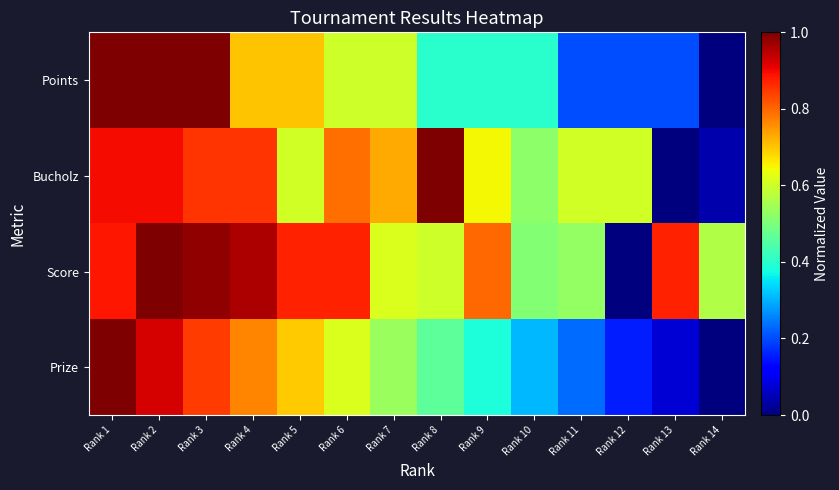

Reading right to left, extract all data points from this chart.

Points: Rank 14=0.0	Rank 13=0.2	Rank 12=0.2	Rank 11=0.2	Rank 10=0.4	Rank 9=0.4	Rank 8=0.4	Rank 7=0.6	Rank 6=0.6	Rank 5=0.7	Rank 4=0.7	Rank 3=1.0	Rank 2=1.0	Rank 1=1.0
Bucholz: Rank 14=0.0	Rank 13=0.0	Rank 12=0.6	Rank 11=0.6	Rank 10=0.5	Rank 9=0.6	Rank 8=1.0	Rank 7=0.7	Rank 6=0.8	Rank 5=0.6	Rank 4=0.9	Rank 3=0.9	Rank 2=0.9	Rank 1=0.9
Score: Rank 14=0.6	Rank 13=0.9	Rank 12=0.0	Rank 11=0.5	Rank 10=0.5	Rank 9=0.8	Rank 8=0.6	Rank 7=0.6	Rank 6=0.9	Rank 5=0.9	Rank 4=1.0	Rank 3=1.0	Rank 2=1.0	Rank 1=0.9
Prize: Rank 14=0.0	Rank 13=0.1	Rank 12=0.2	Rank 11=0.2	Rank 10=0.3	Rank 9=0.4	Rank 8=0.5	Rank 7=0.5	Rank 6=0.6	Rank 5=0.7	Rank 4=0.8	Rank 3=0.8	Rank 2=0.9	Rank 1=1.0